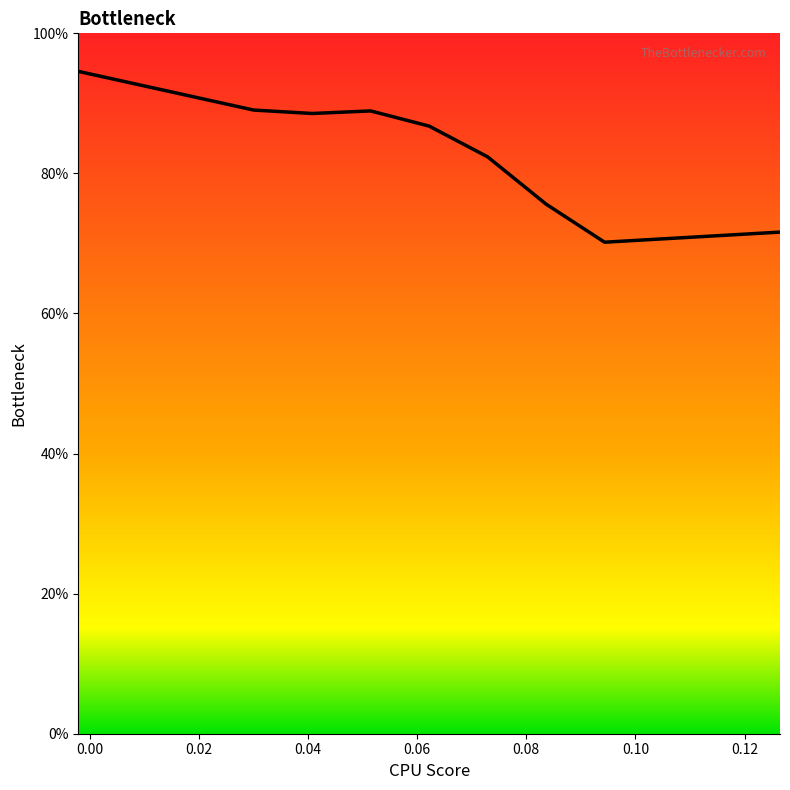

What is the difference between the maximum and minimum values?

24.4